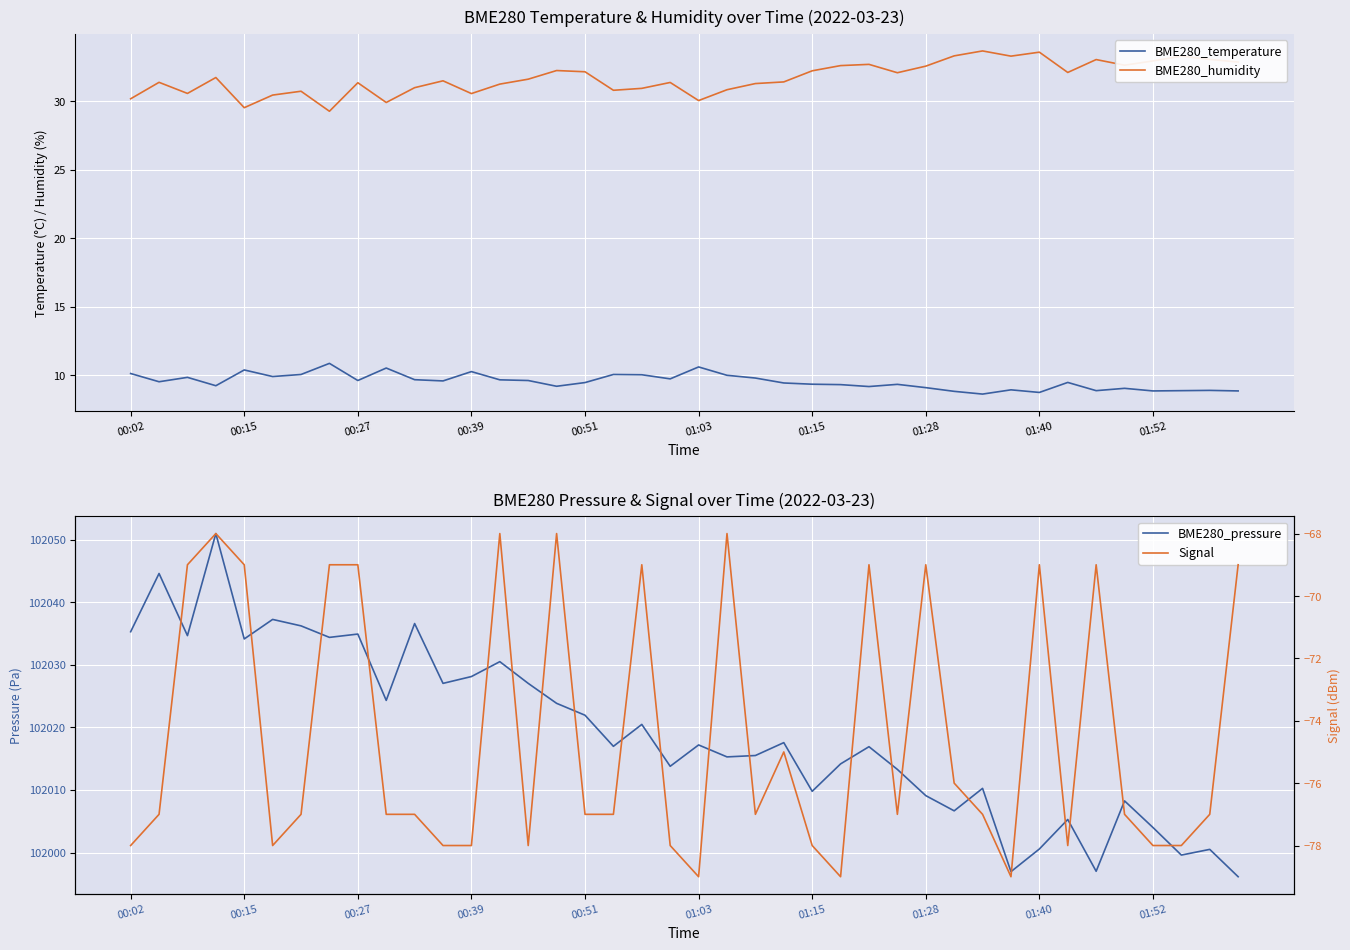

Is it true that BME280_temperature equals 14.5 at 00:51?

False